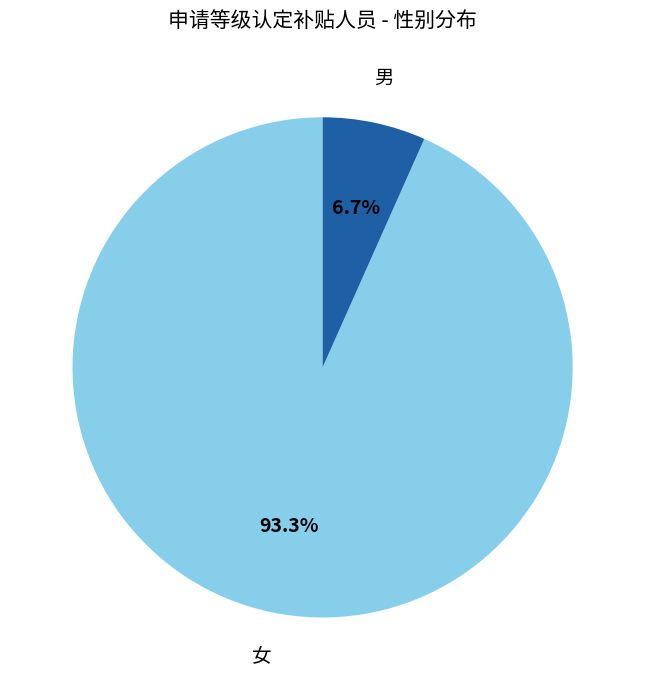

Count the number of slices in the pie.

2